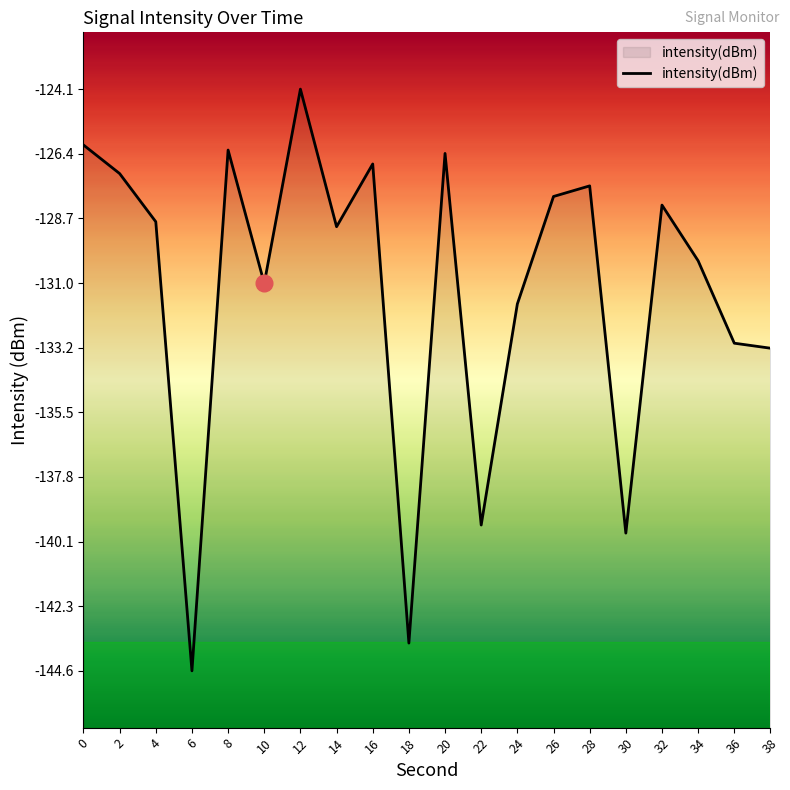

What is the difference between the maximum and minimum values?

20.5